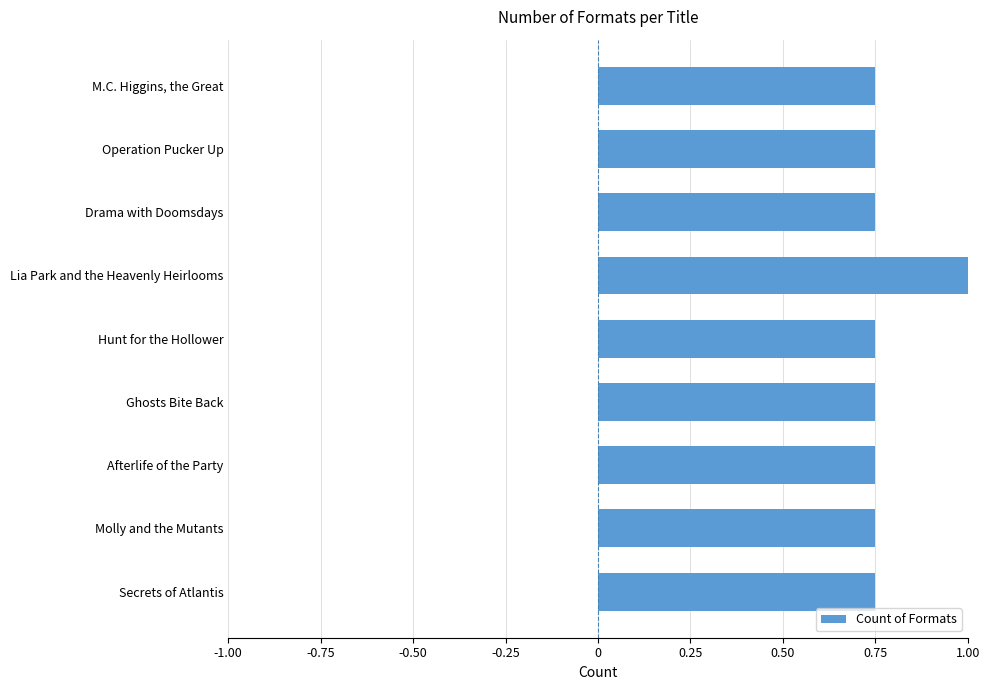

What is the maximum value shown in the chart?

1.0